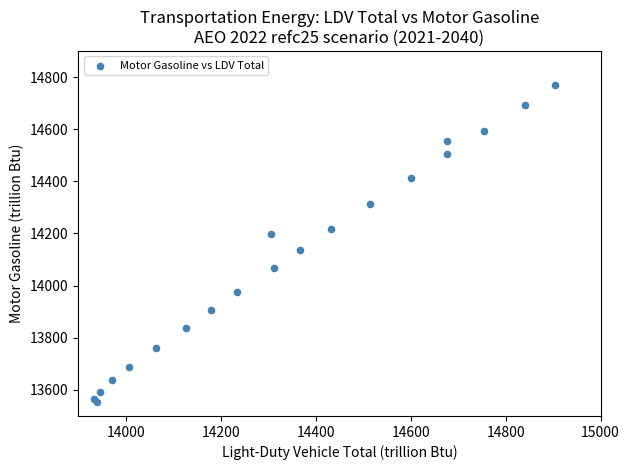

What Y value in the scatter plot is closest to 14160?

14137.2